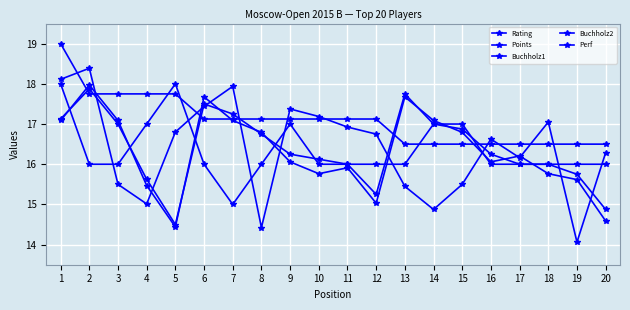

Which series has the widest spread of values?

Rating